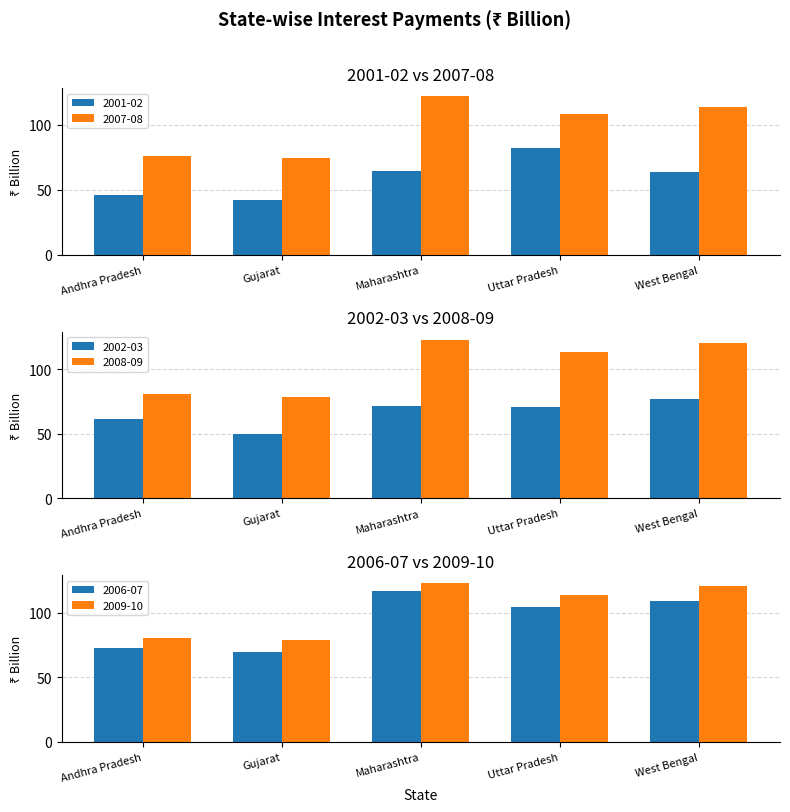

At which label does 2001-02 reach its minimum?

Gujarat